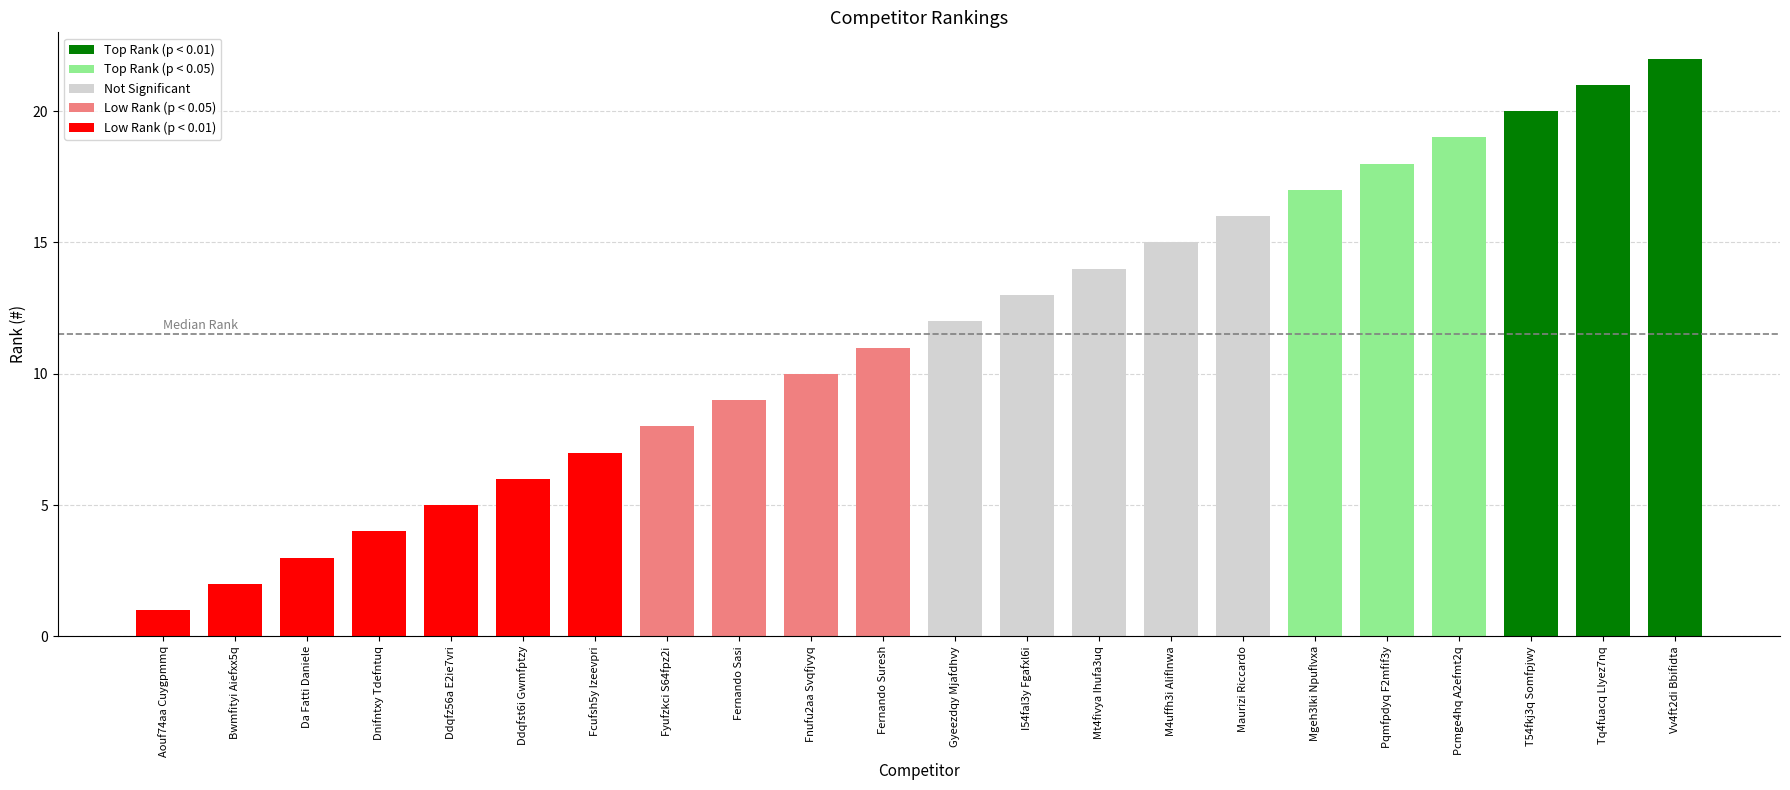

Are the bars horizontal?

No